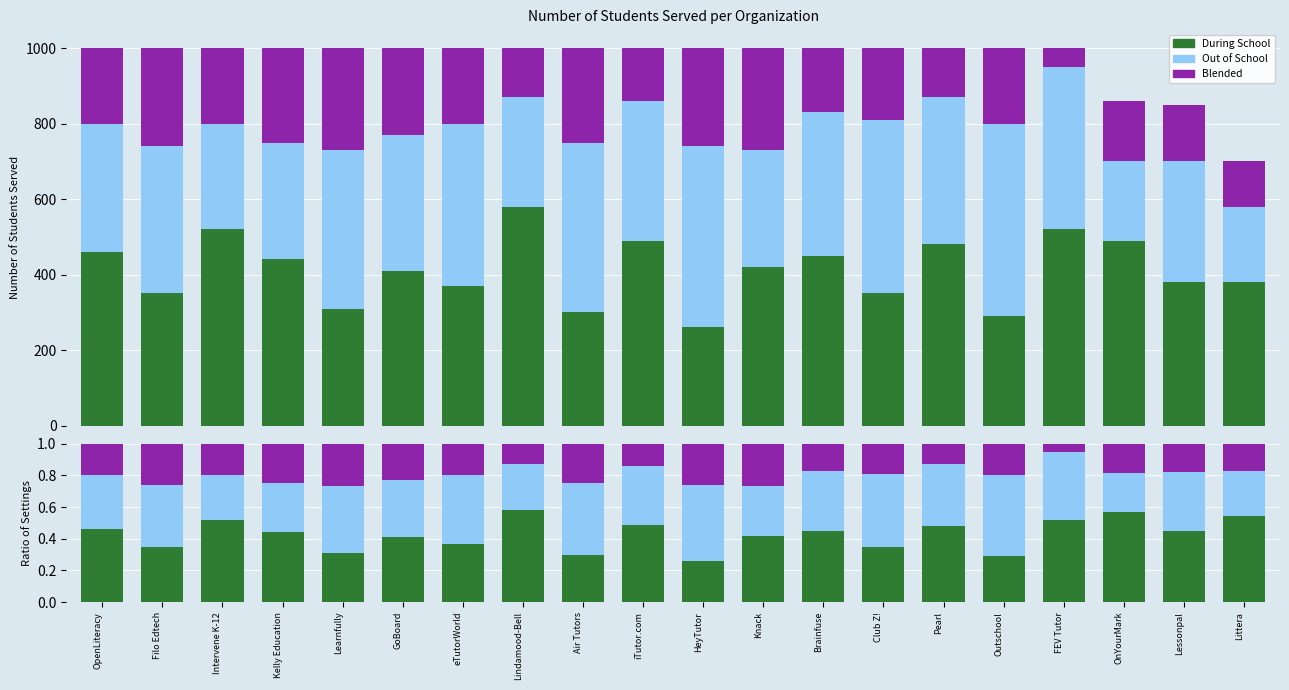

Are the bars horizontal?

No